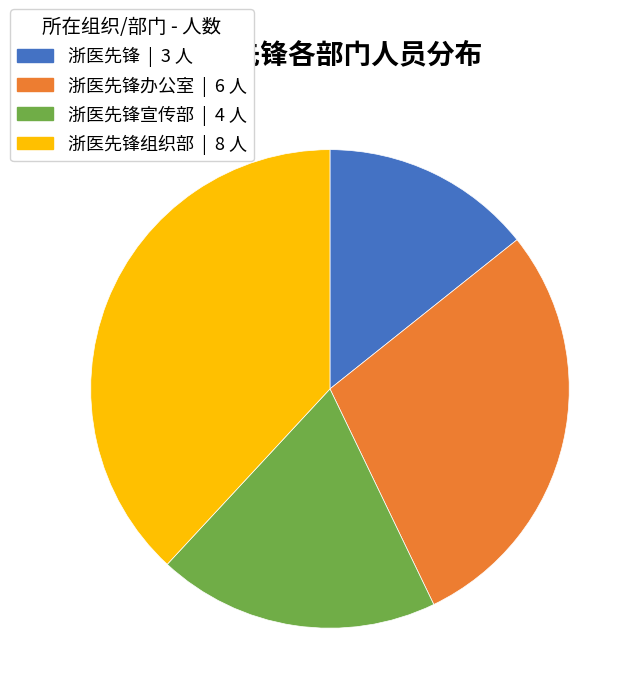

Does any single category account for the majority?

No